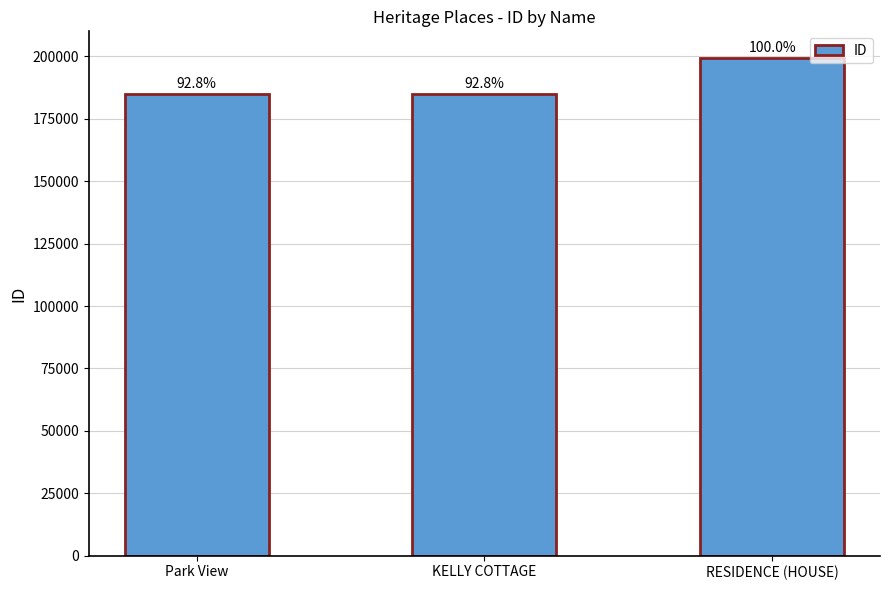

Are the bars horizontal?

No